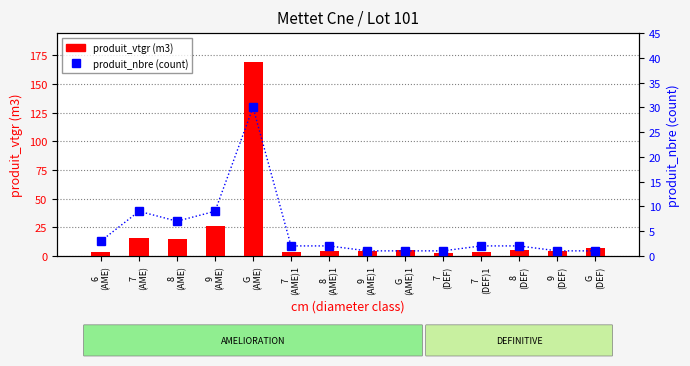

Reading right to left, transcribe all the data shown in this chart.

produit_vtgr: G
(DEF)=6.9	9
(DEF)=4.0	8
(DEF)=5.0	7
(DEF)1=3.4	7
(DEF)=2.5	G
(AME)1=5.1	9
(AME)1=3.9	8
(AME)1=4.6	7
(AME)1=3.0	G
(AME)=169.1	9
(AME)=25.8	8
(AME)=15.0	7
(AME)=15.8	6
(AME)=3.0
produit_nbre: G
(DEF)=1.0	9
(DEF)=1.0	8
(DEF)=2.0	7
(DEF)1=2.0	7
(DEF)=1.0	G
(AME)1=1.0	9
(AME)1=1.0	8
(AME)1=2.0	7
(AME)1=2.0	G
(AME)=30.0	9
(AME)=9.0	8
(AME)=7.0	7
(AME)=9.0	6
(AME)=3.0